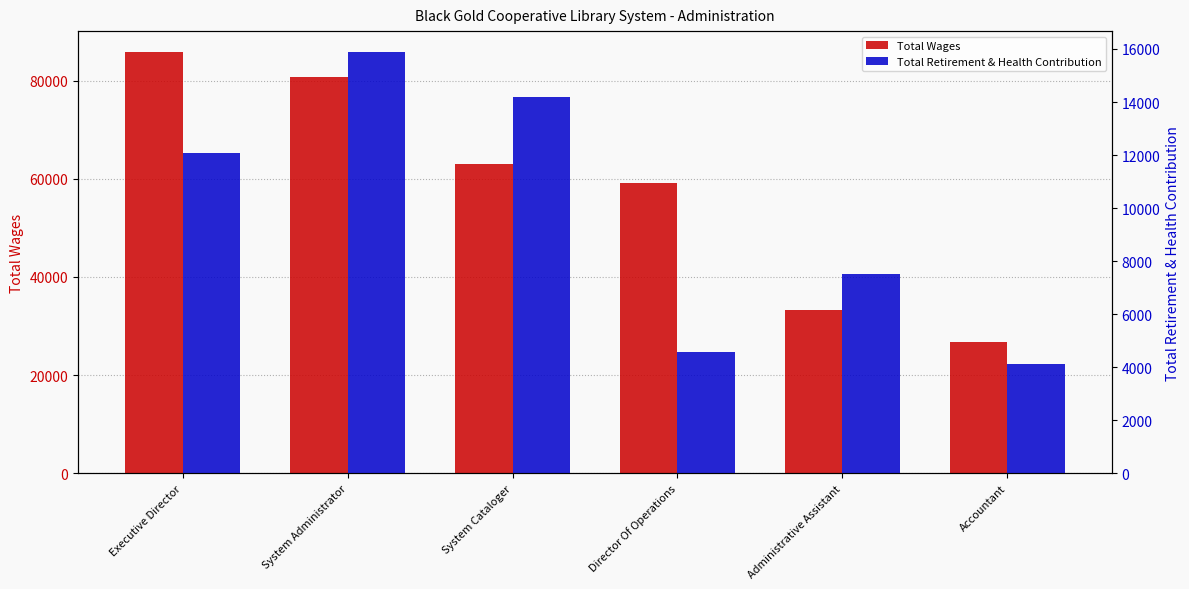

What is the maximum value shown in the chart?

85783